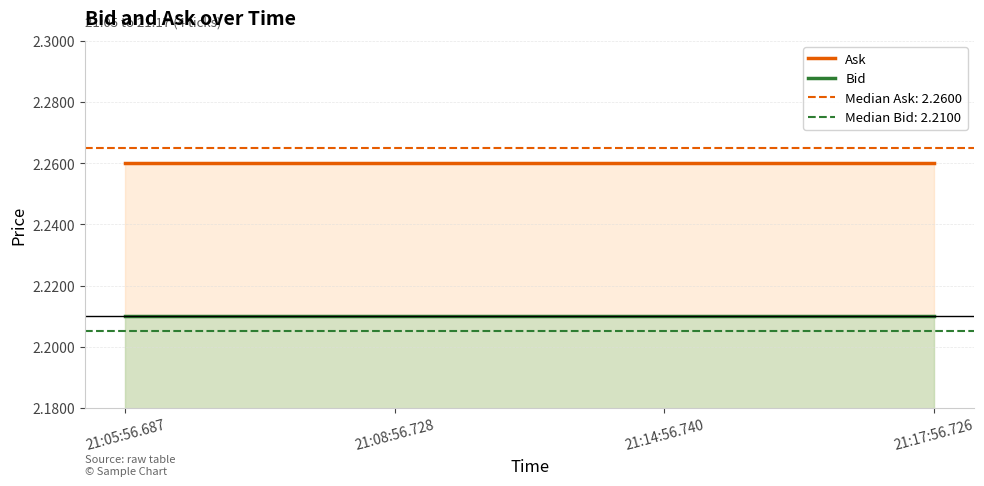

The value of Bid at 21:05:56.687 is 2.2. True or false?

True